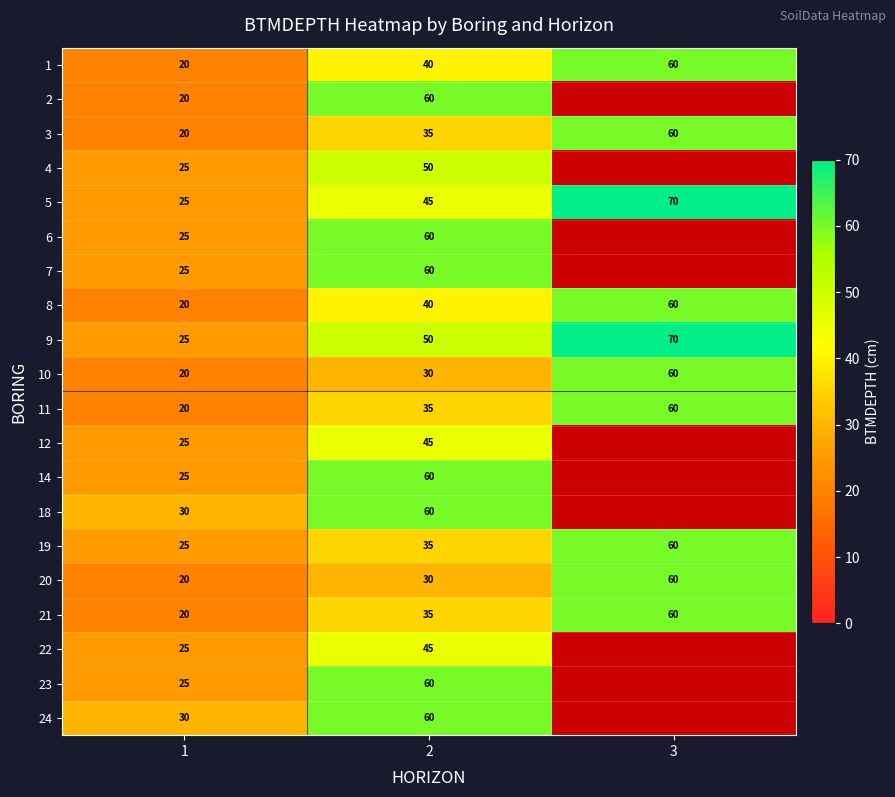

Which category has the highest value in the 21 series?

3